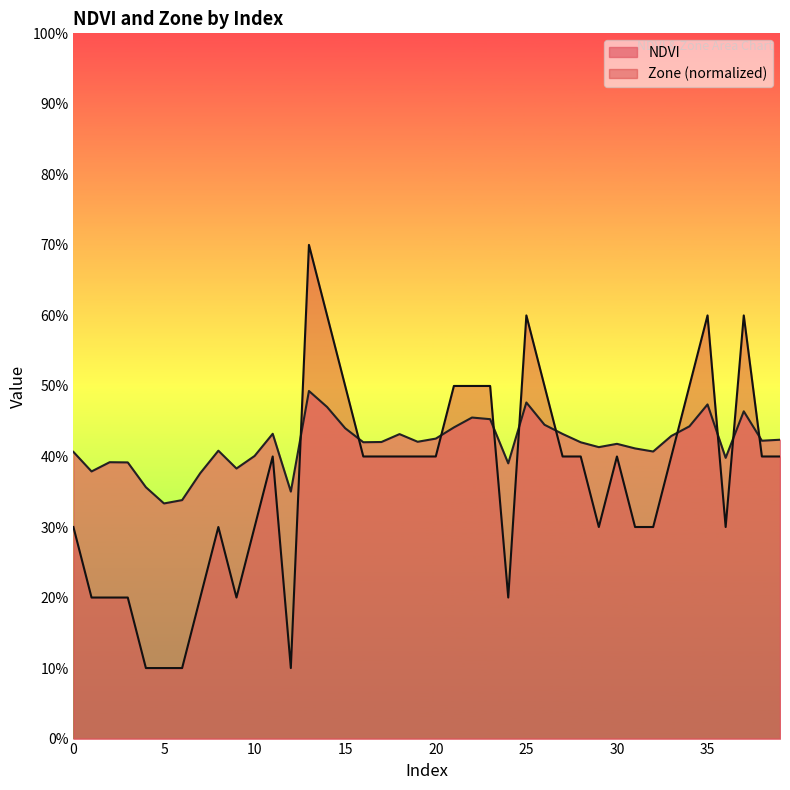

Reading left to right, what are all the values shown in this chart?

NDVI: 0=0.4	1=0.4	2=0.4	3=0.4	4=0.4	5=0.3	6=0.3	7=0.4	8=0.4	9=0.4	10=0.4	11=0.4	12=0.4	13=0.5	14=0.5	15=0.4	16=0.4	17=0.4	18=0.4	19=0.4	20=0.4	21=0.4	22=0.5	23=0.5	24=0.4	25=0.5	26=0.4	27=0.4	28=0.4	29=0.4	30=0.4	31=0.4	32=0.4	33=0.4	34=0.4	35=0.5	36=0.4	37=0.5	38=0.4	39=0.4
Zone: 0=0.3	1=0.2	2=0.2	3=0.2	4=0.1	5=0.1	6=0.1	7=0.2	8=0.3	9=0.2	10=0.3	11=0.4	12=0.1	13=0.7	14=0.6	15=0.5	16=0.4	17=0.4	18=0.4	19=0.4	20=0.4	21=0.5	22=0.5	23=0.5	24=0.2	25=0.6	26=0.5	27=0.4	28=0.4	29=0.3	30=0.4	31=0.3	32=0.3	33=0.4	34=0.5	35=0.6	36=0.3	37=0.6	38=0.4	39=0.4